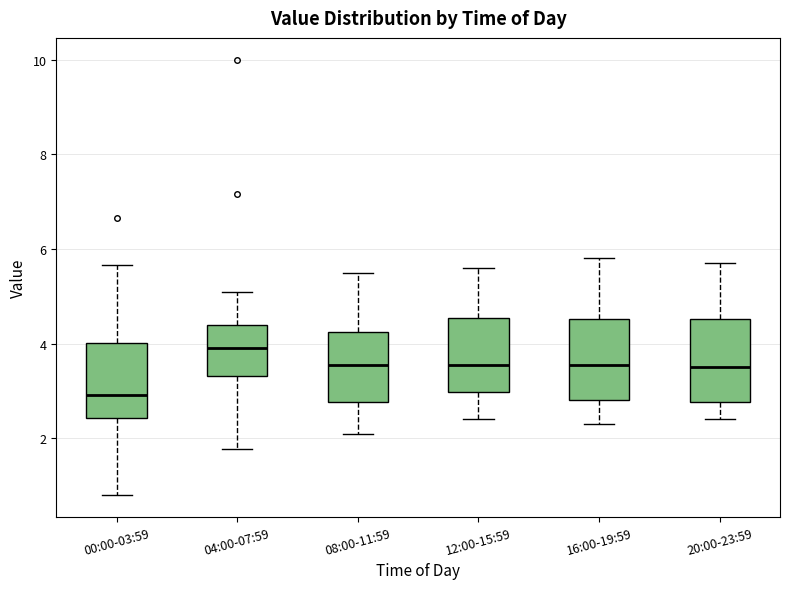

Where does the lower whisker of the box for 20:00-23:59 end on the y-axis? The values are not printed on the chart, so give them approximately, as read against the axis.

2.4